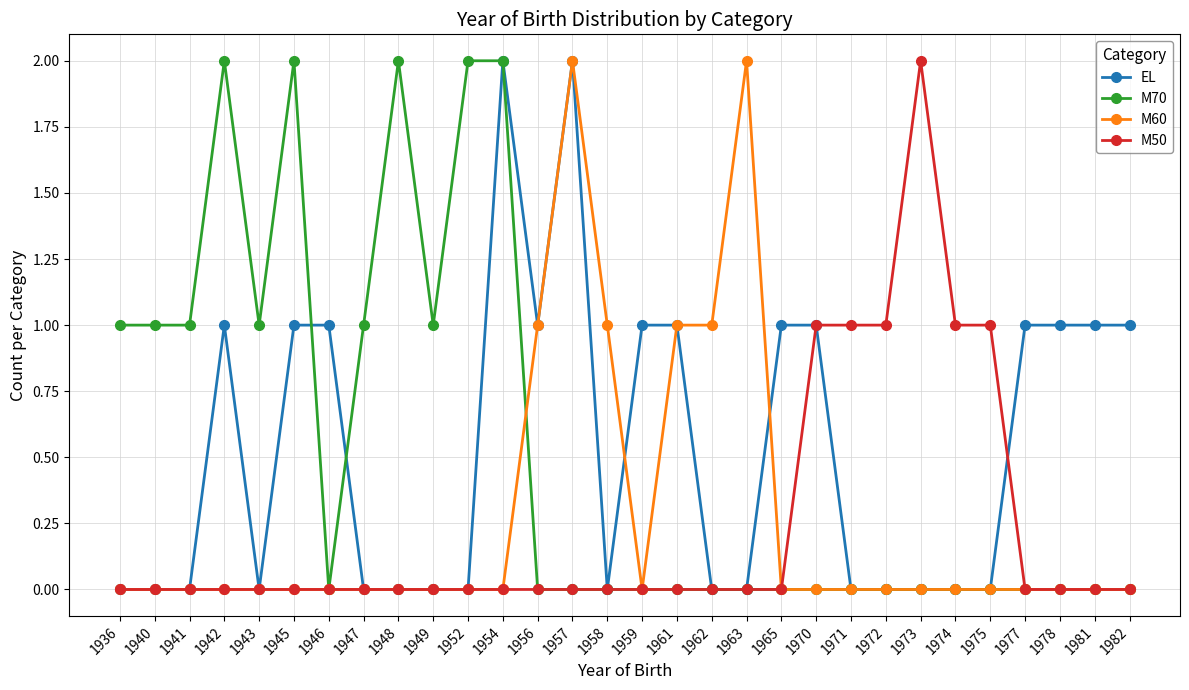

True or false: M50 has a value of 1 at 1959.

False